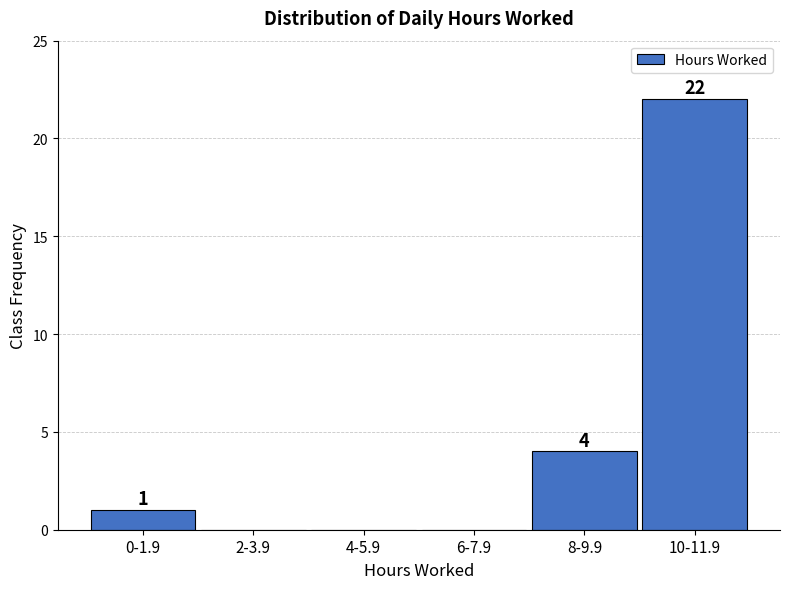

Reading right to left, what are all the values shown in this chart?

10-11.9=22	8-9.9=4	6-7.9=0	4-5.9=0	2-3.9=0	0-1.9=1